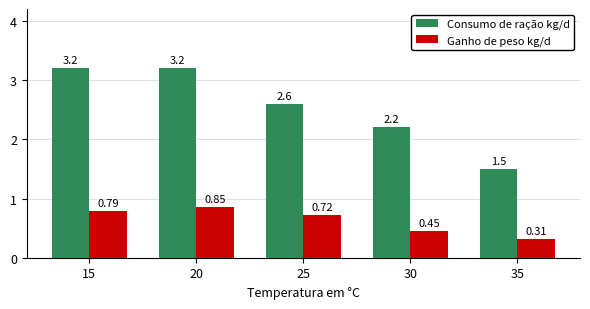

What is the total value across all series at 15?

4.0